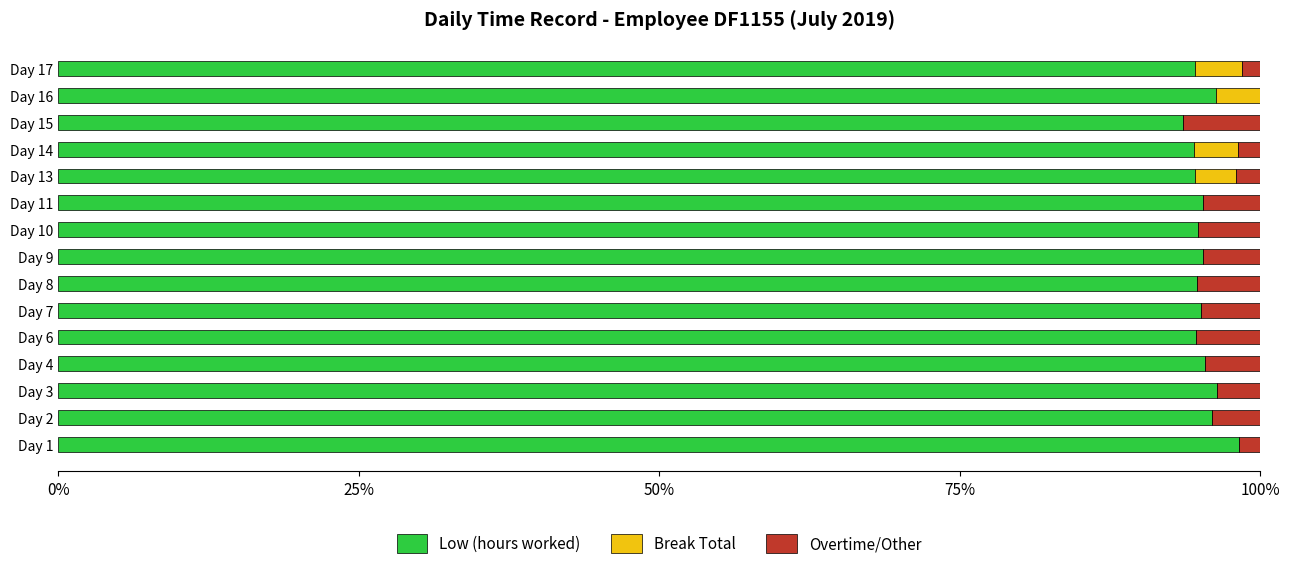

What is the total value across all series at Day 3?

100.0